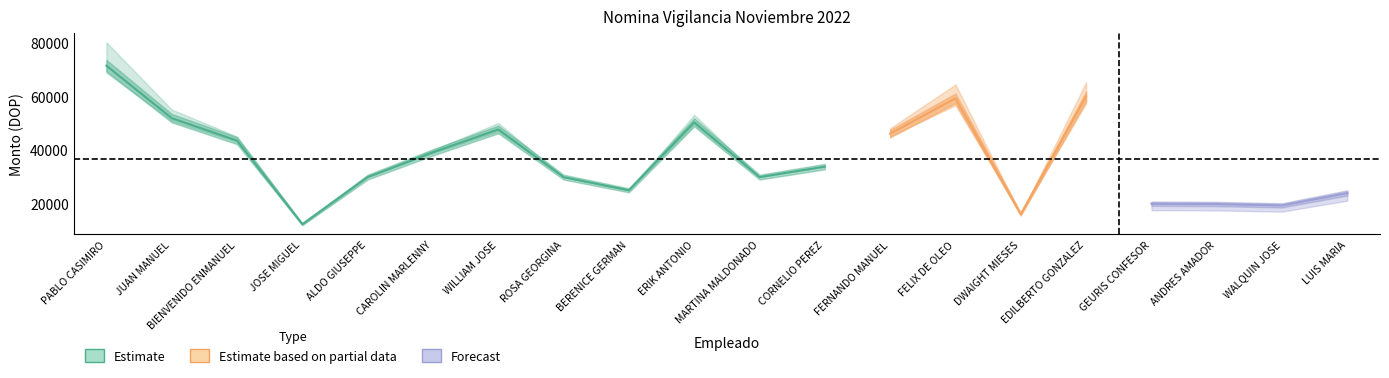

At which category is the sum across all series the highest?

PABLO CASIMIRO